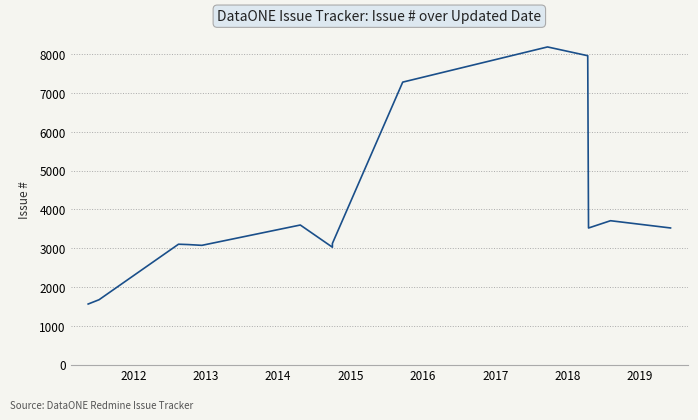

The value at 2016 is 6421. True or false?

False